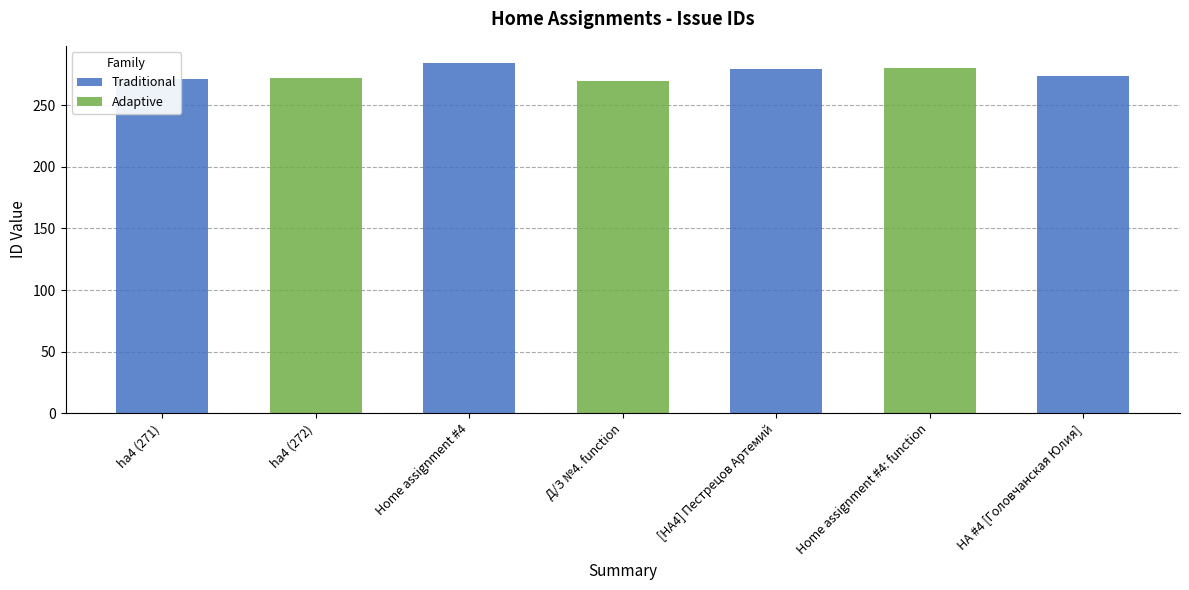

At which label does the data first exceed 274?

Home assignment #4